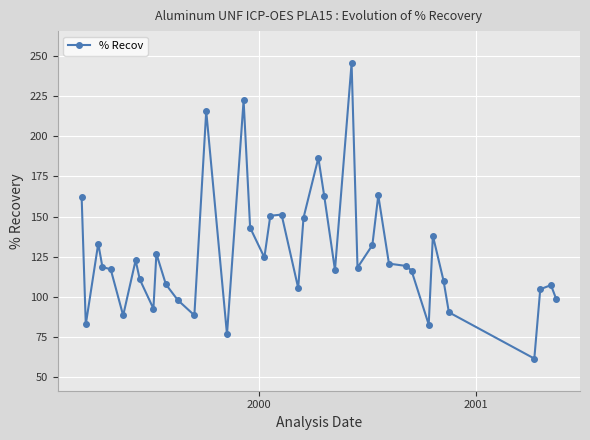

What is the value of the 30th point from the left?

120.7